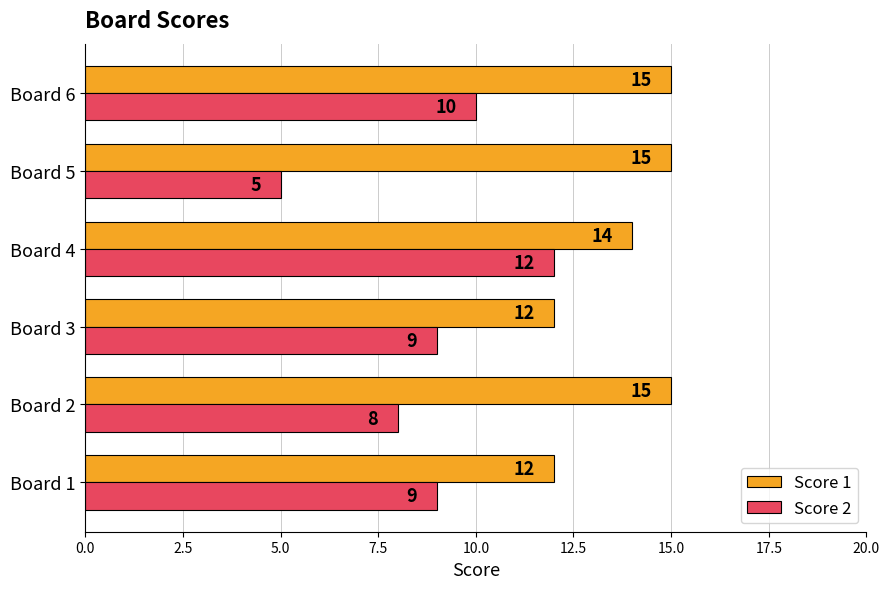

How many Score 1 values are between 12 and 15?

6